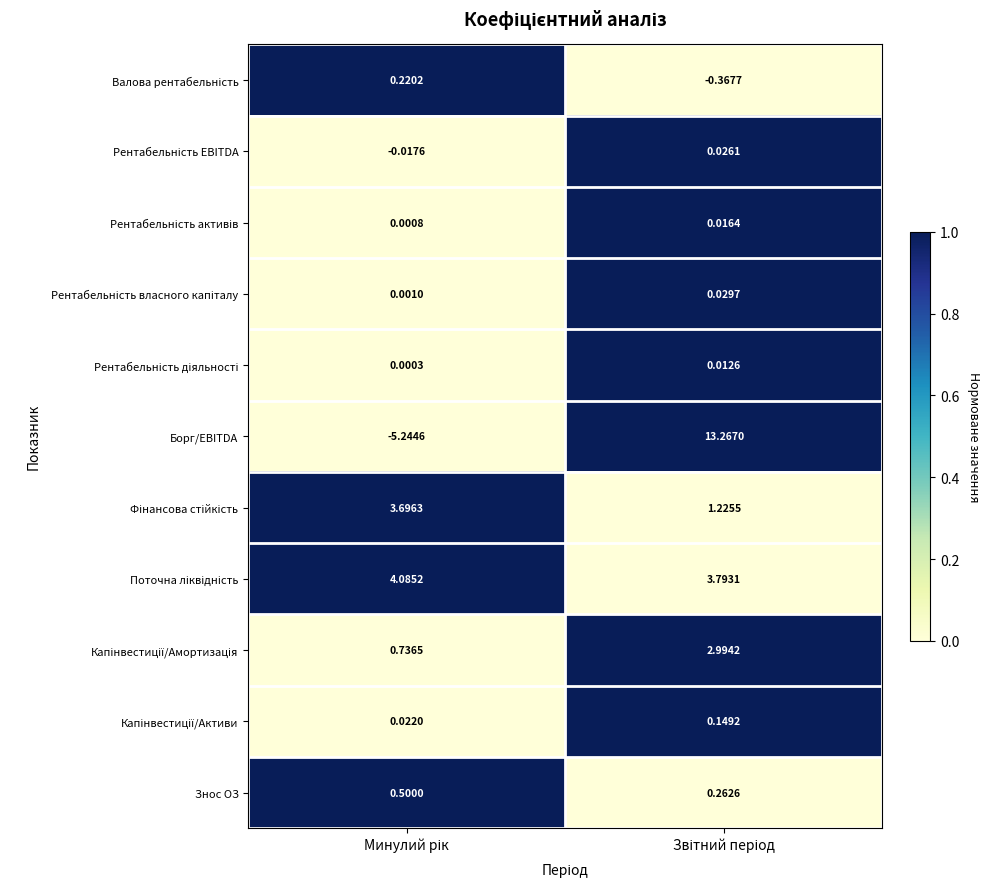

Which series has the widest spread of values?

Борг/EBITDA